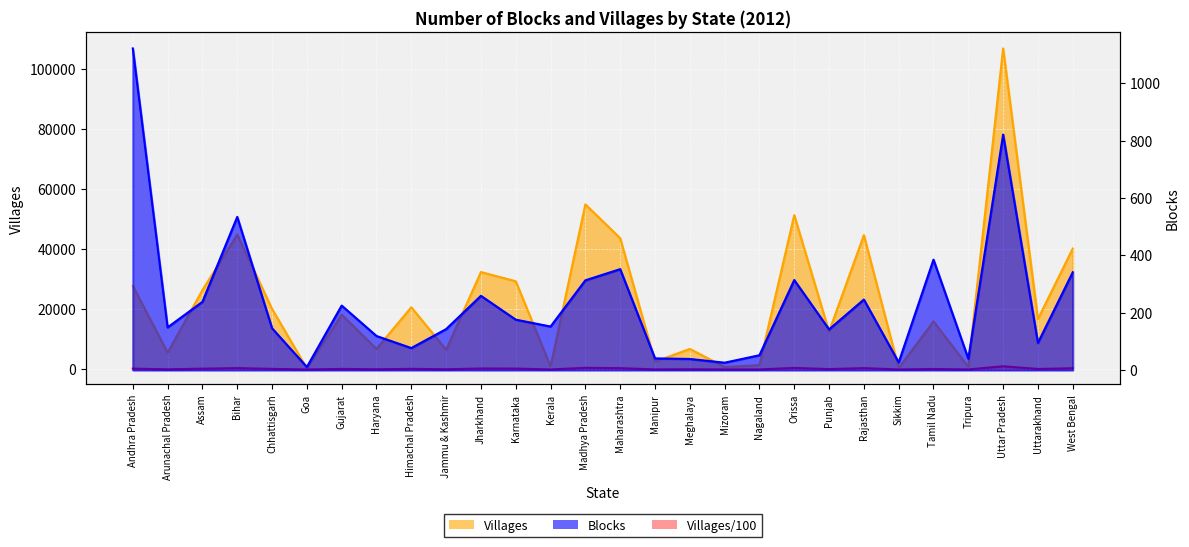

What is the spread (max minus min) of values at Haryana?

6722